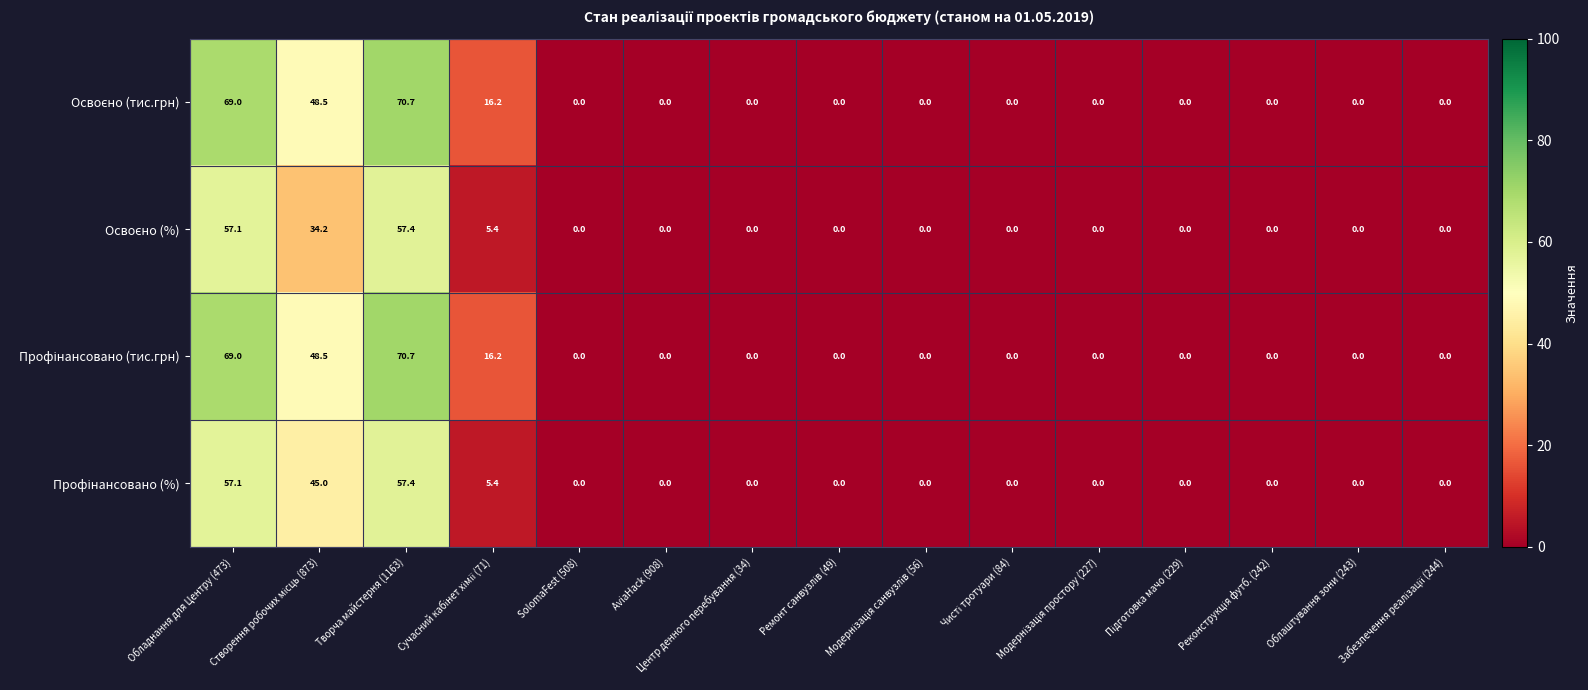

At how many categories does at least one series exceed 48?

3